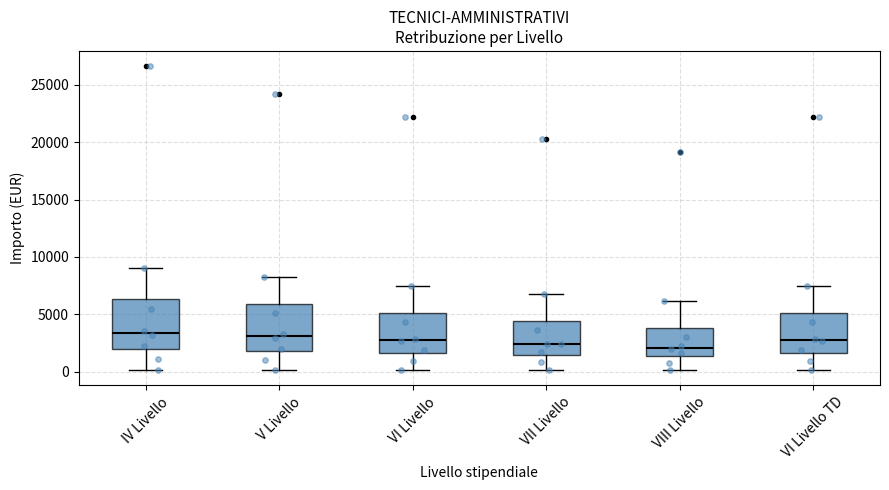

Reading left to right, transcribe this box plot: for each box, give where its median line is, the range the box spans, and where its two whiskers end, as read against the y-axis. The values are not printed on the chart, so give them approximately, as read against the axis.

IV Livello: median 3500, box 2000 to 6500, whiskers 0 to 9000
V Livello: median 3000, box 2000 to 6000, whiskers 0 to 8500
VI Livello: median 2500, box 1500 to 5000, whiskers 0 to 7500
VII Livello: median 2500, box 1500 to 4500, whiskers 0 to 6500
VIII Livello: median 2000, box 1500 to 4000, whiskers 0 to 6000
VI Livello TD: median 2500, box 1500 to 5000, whiskers 0 to 7500